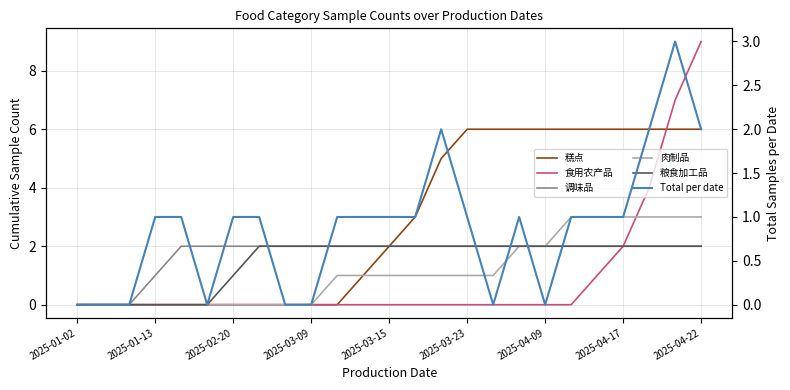

What is the maximum value for 肉制品?

3